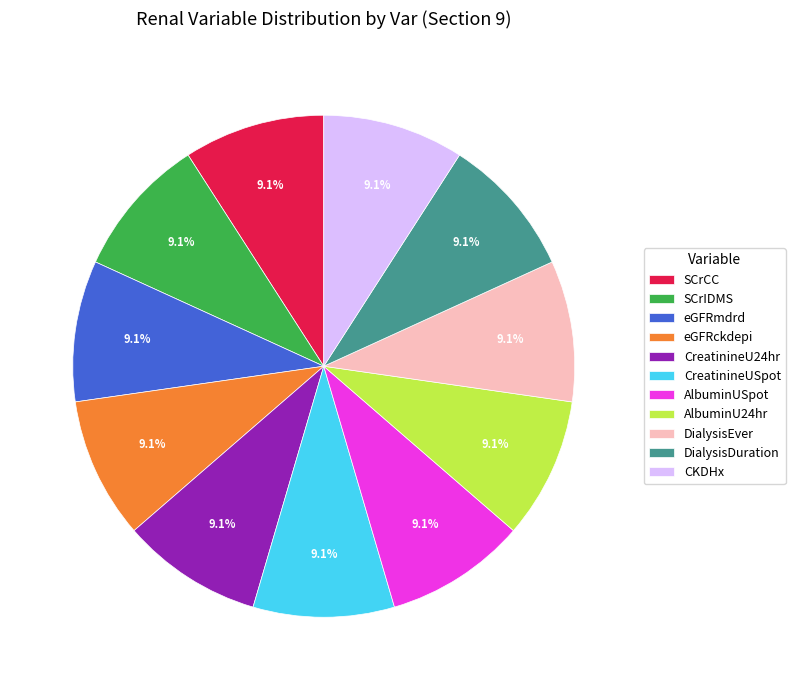

To the nearest percent, what is the difference between the eGFRckdepi and CreatinineU24hr slice percentages?

0%